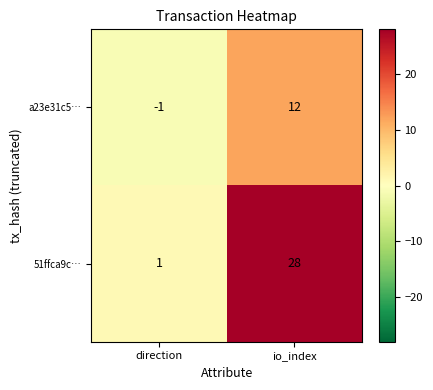

Rank the series by their average value, from lowest to highest.

a23e31c5…, 51ffca9c…